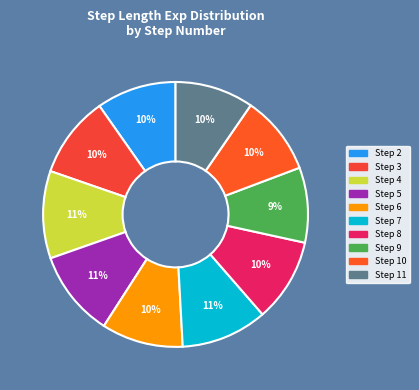

Count the number of slices in the pie.

10